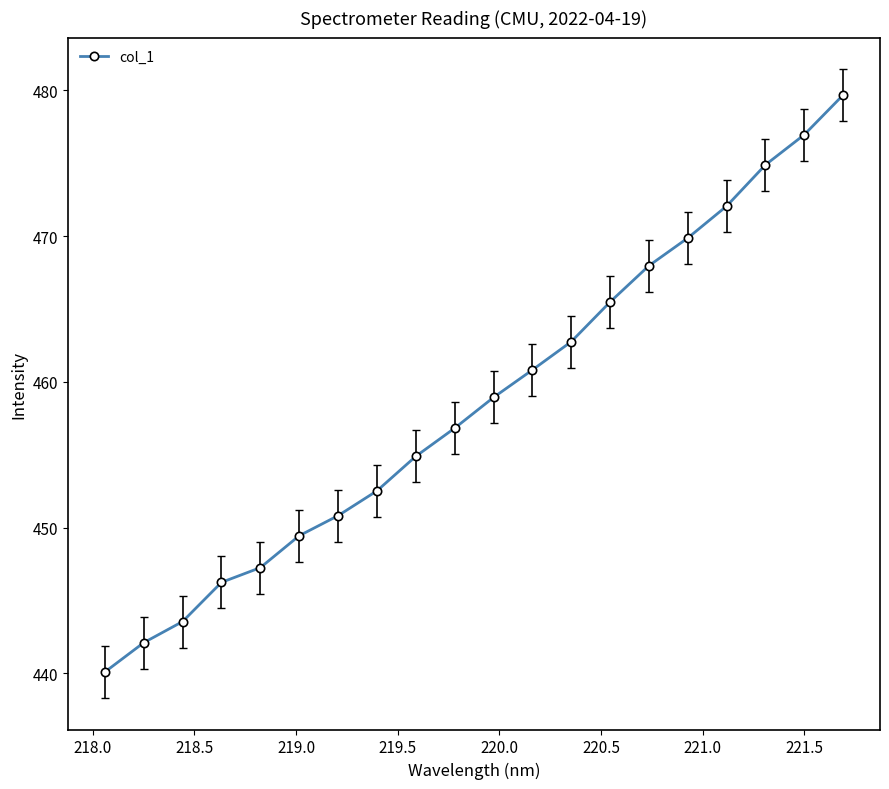

What is the smallest value displayed?

440.1